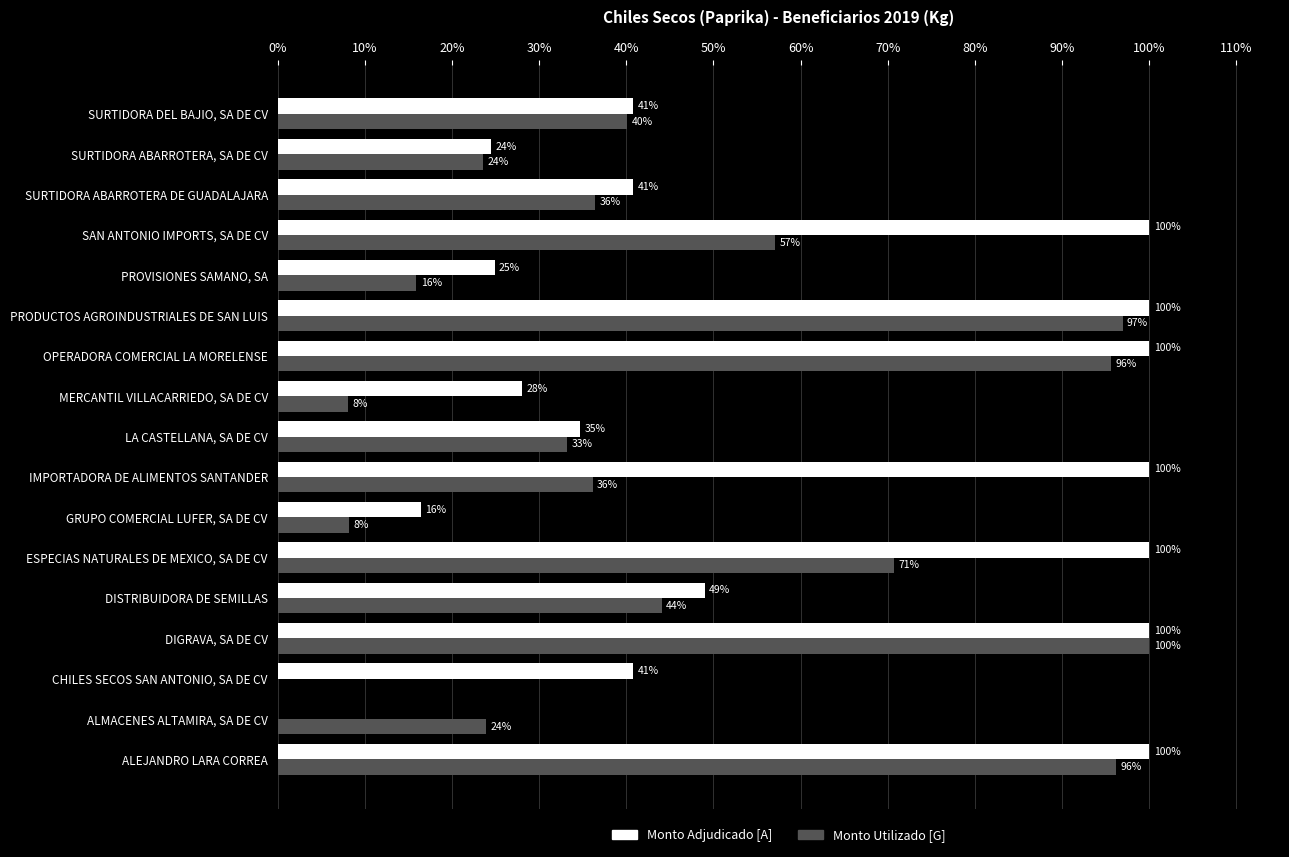

Between DIGRAVA, SA DE CV and ESPECIAS NATURALES DE MEXICO, SA DE CV, which series saw the biggest shift?

Monto Utilizado [G]